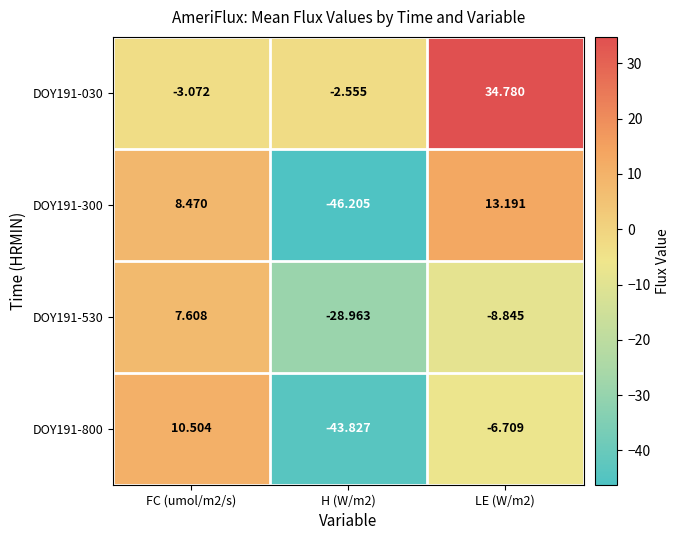

At which category is the sum across all series the highest?

LE (W/m2)